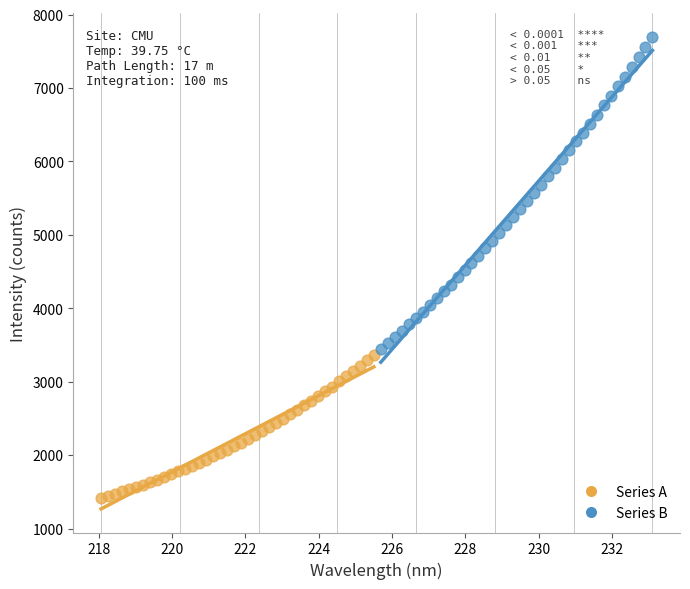

What are all the series names shown in the legend?

Series A, Series B